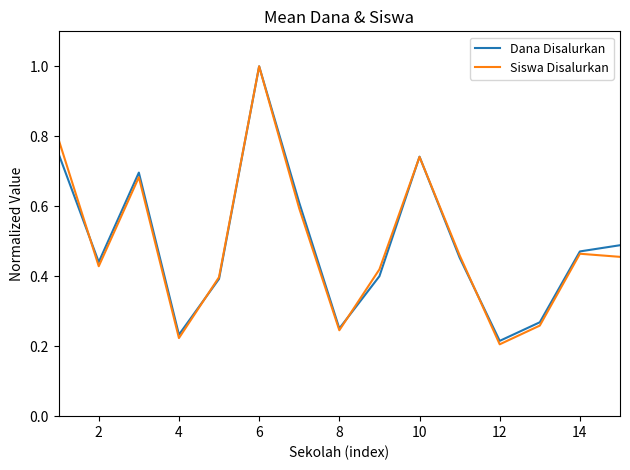

What are all the series names shown in the legend?

Dana Disalurkan, Siswa Disalurkan